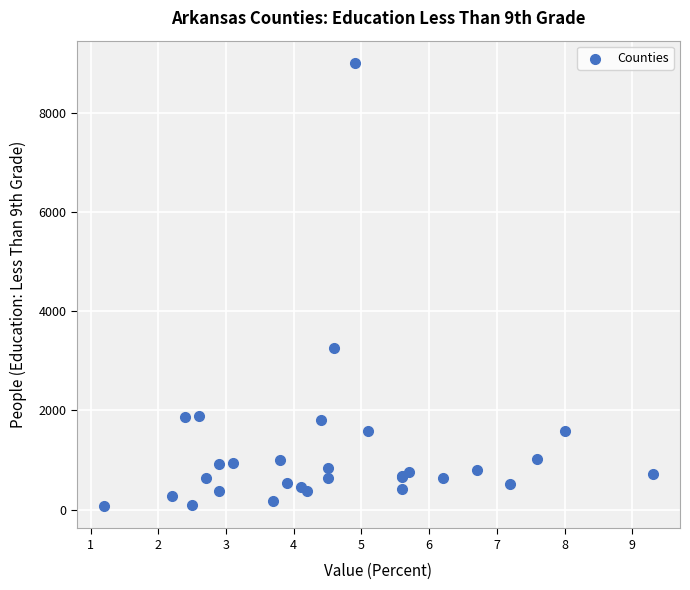

What Y value in the scatter plot is closest to 4535?

3264